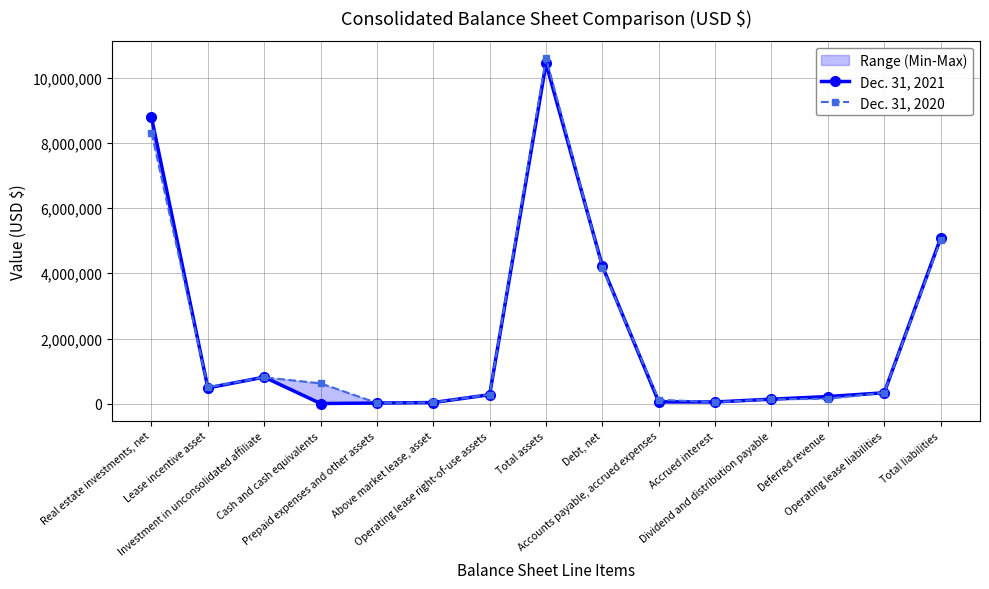

Is it true that Dec. 31, 2021 equals 1440930 at Debt, net?

False